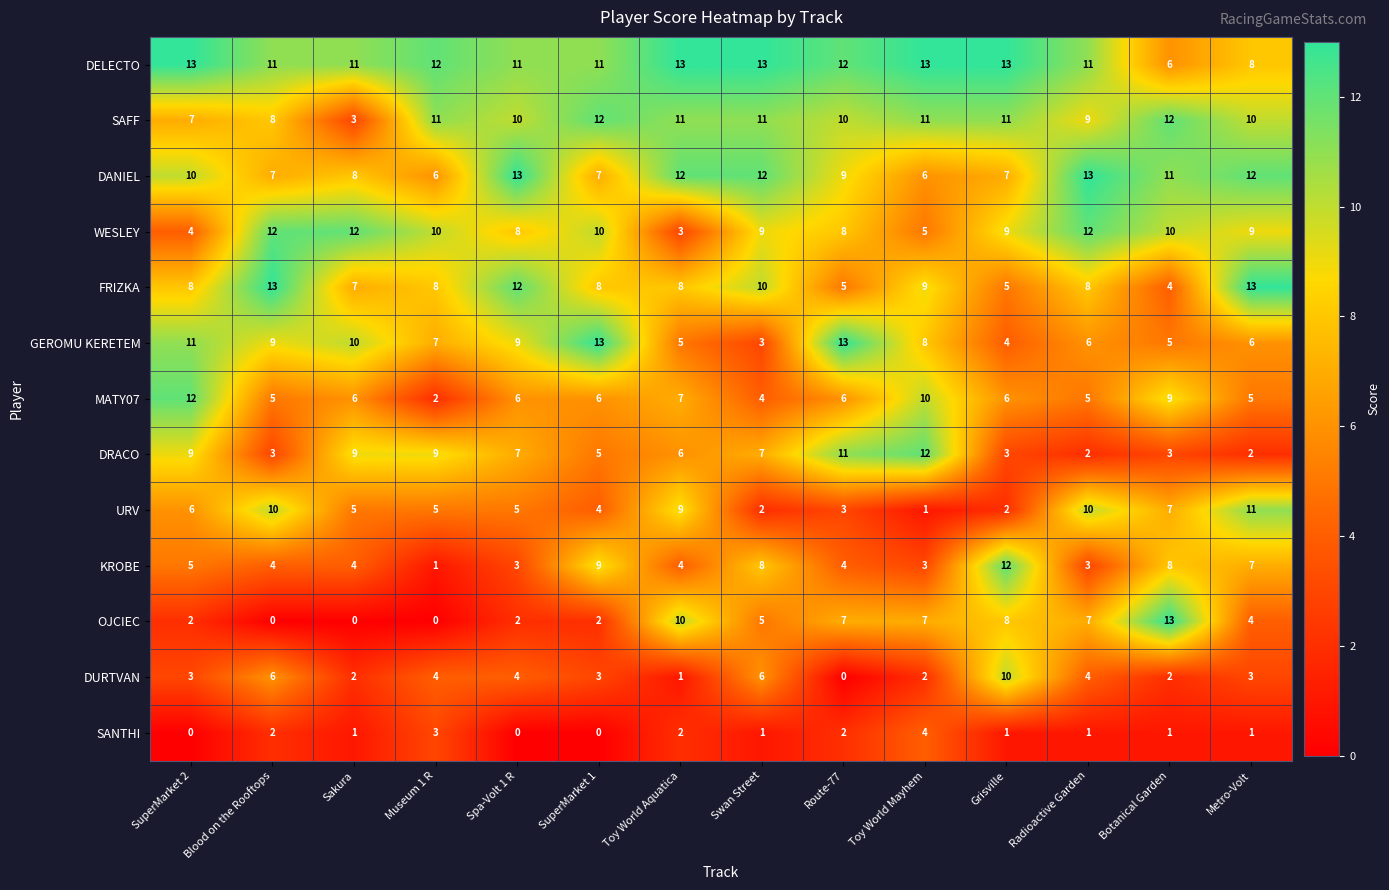

The value of OJCIEC at Blood on the Rooftops is -5. True or false?

False